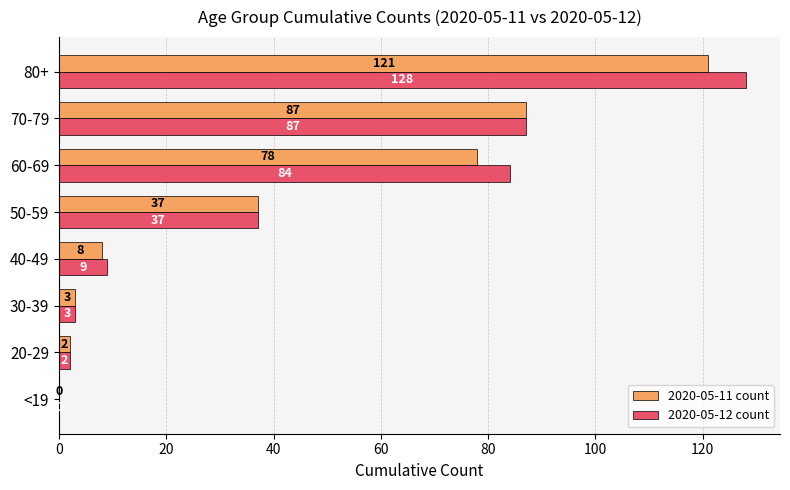

What are all the series names shown in the legend?

2020-05-11 count, 2020-05-12 count